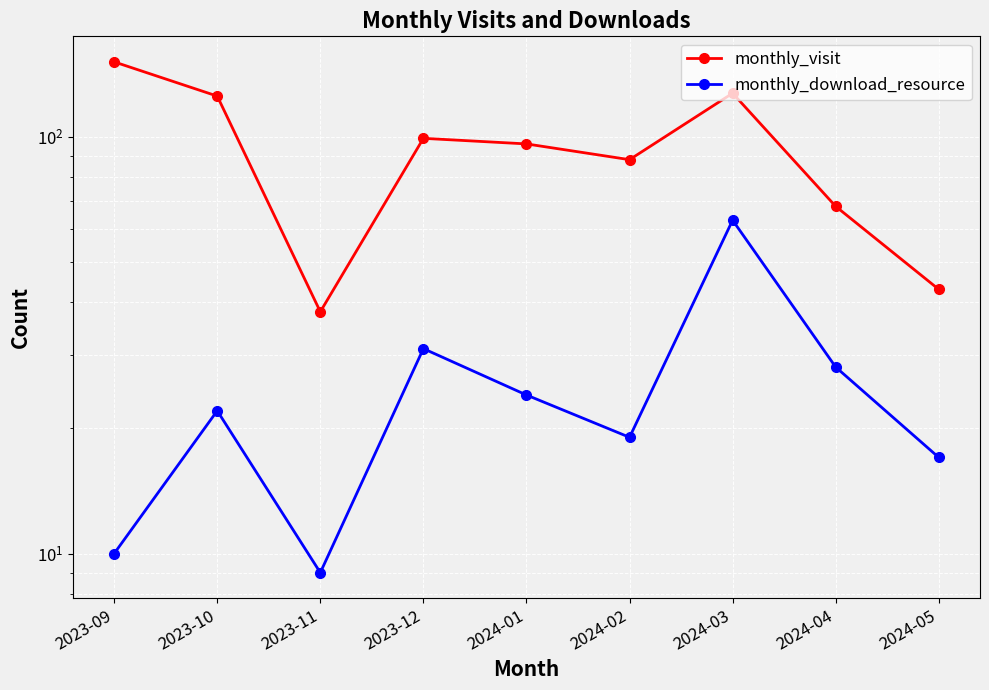

In monthly_visit, how many points are lower than both neighbors (excluding endpoints)?

2